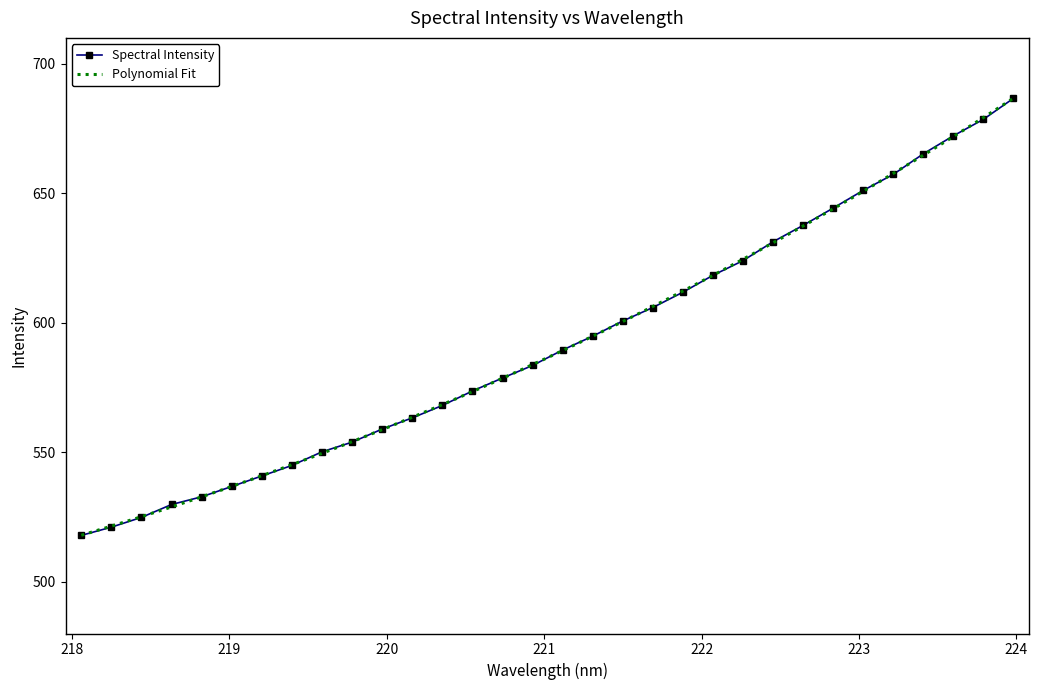

At which label is the value closest to 602?

221.4993